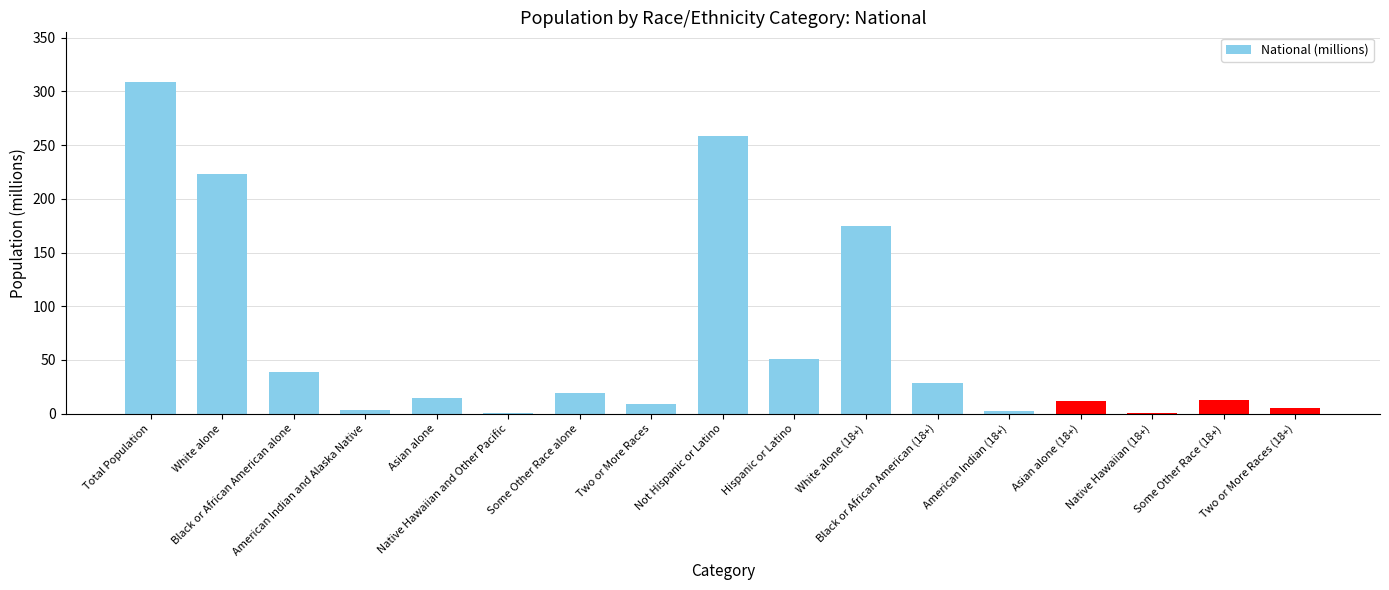

What is the sum of all values?

1160.8